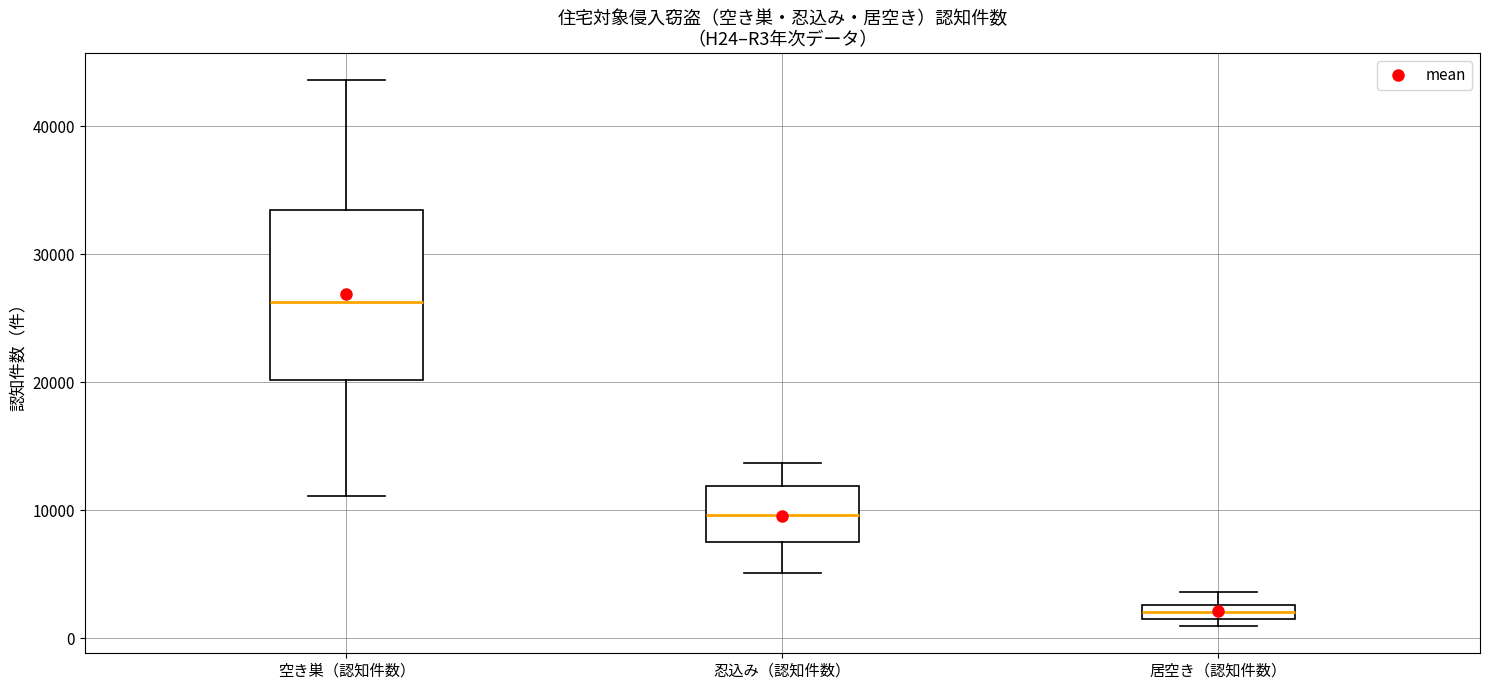

Where does the upper whisker of the box for 忍込み（認知件数） end on the y-axis? The values are not printed on the chart, so give them approximately, as read against the axis.

14000